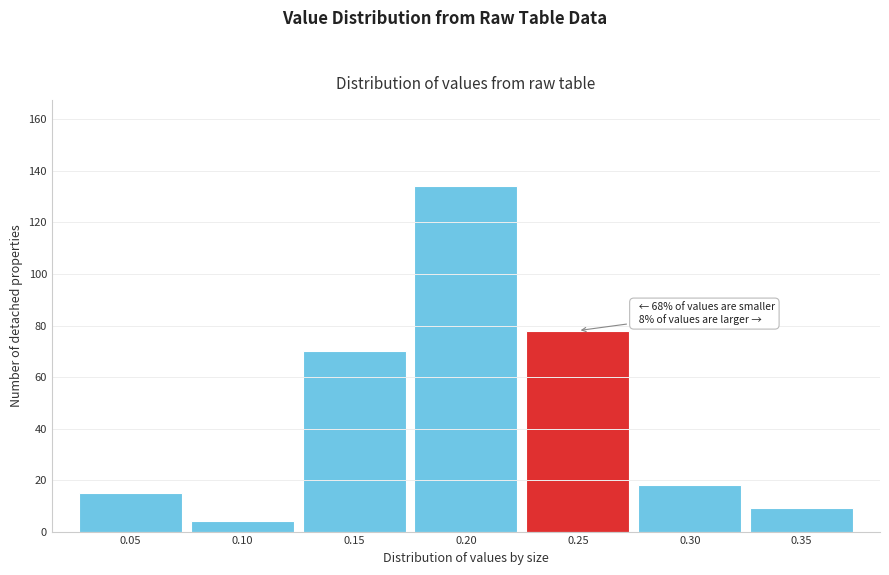

Reading left to right, transcribe all the data shown in this chart.

0.05=15	0.10=4	0.15=70	0.20=134	0.25=78	0.30=18	0.35=9